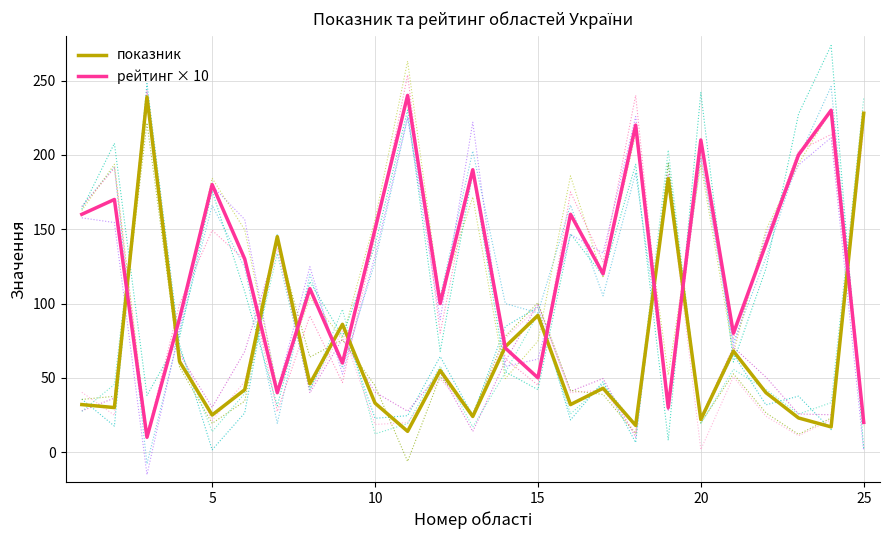

What is the sum of all рейтинг × 10 values?

3160